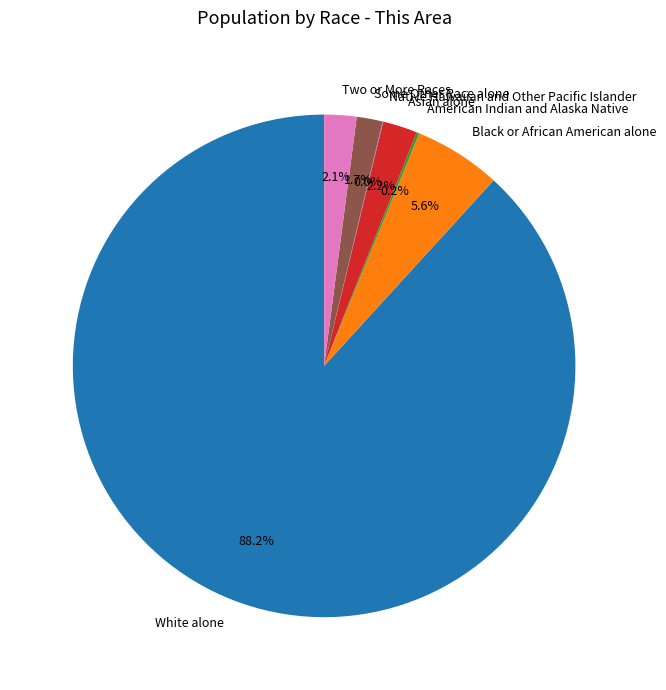

What percentage is NOT represented by White alone?

11.8%